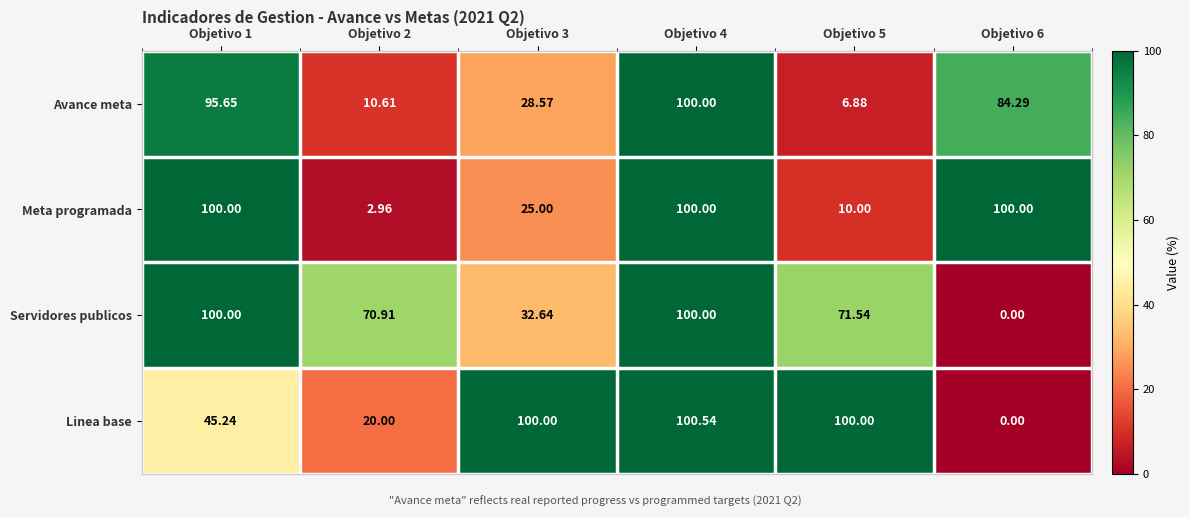

Which series changed the most between Objetivo 3 and Objetivo 4?

Meta programada